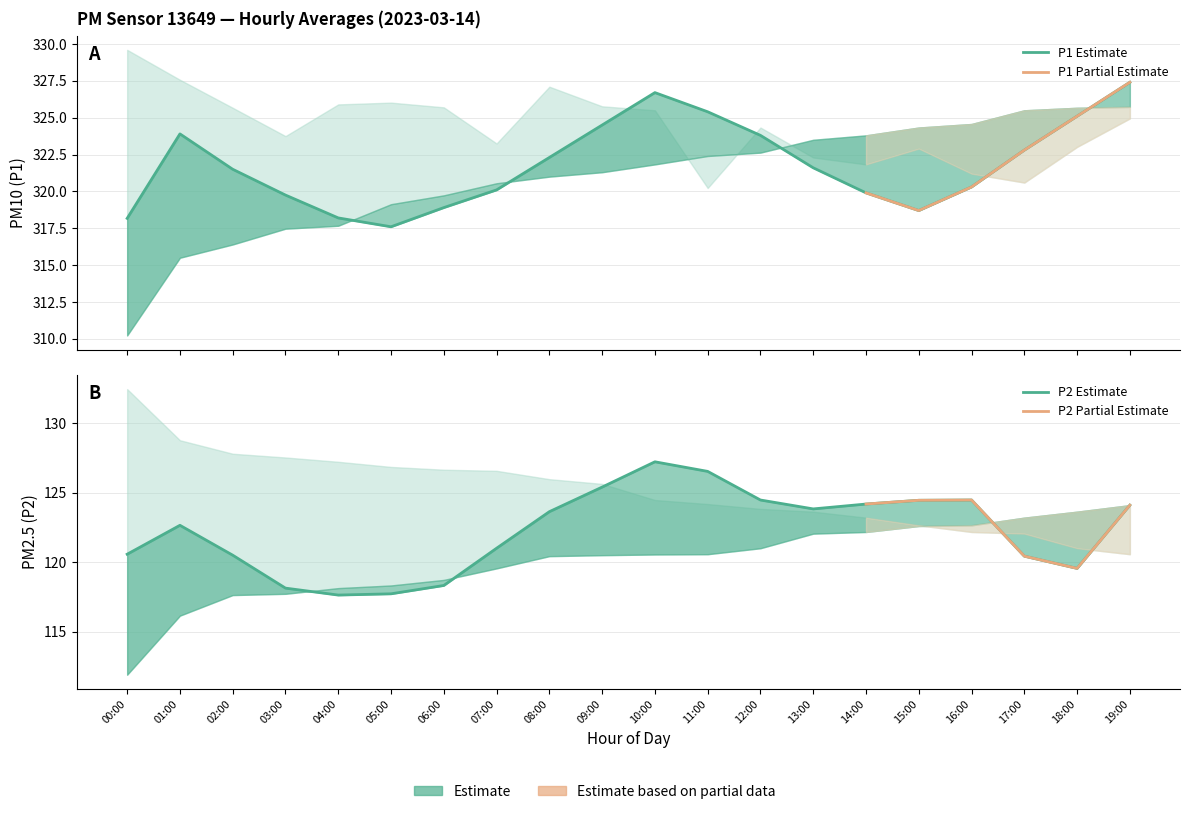

At which category does P1 reach its first local peak?

01:00